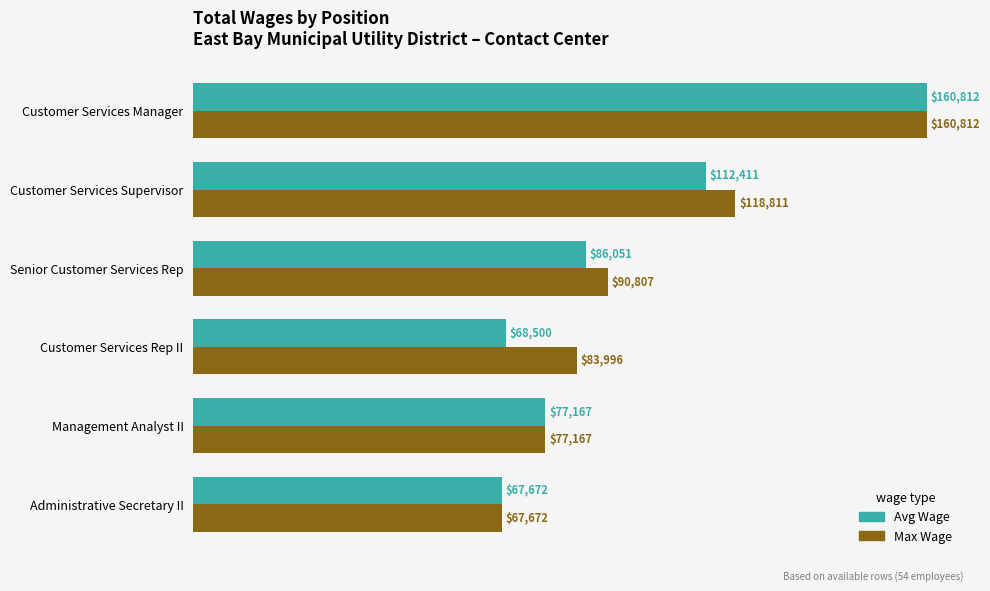

Read the Avg Wage value at Administrative Secretary II.

67672.0